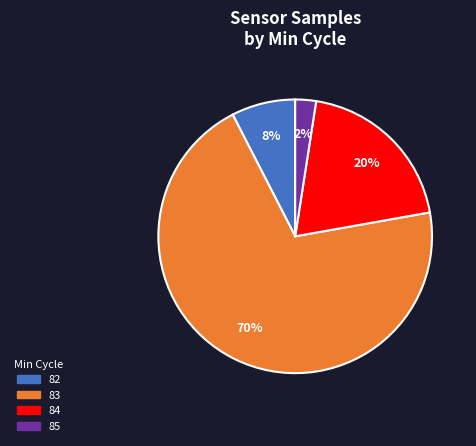

Is there a majority slice in this chart?

Yes